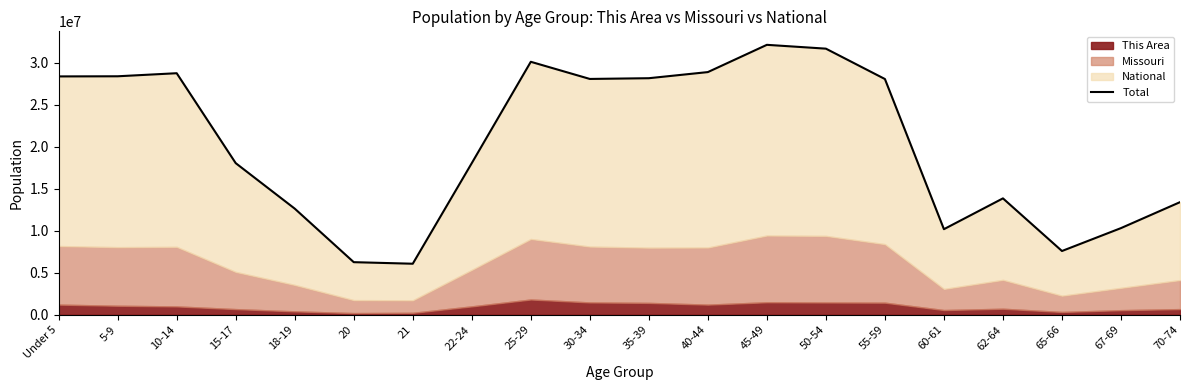

Does the chart display data point markers on the line(s)?

No